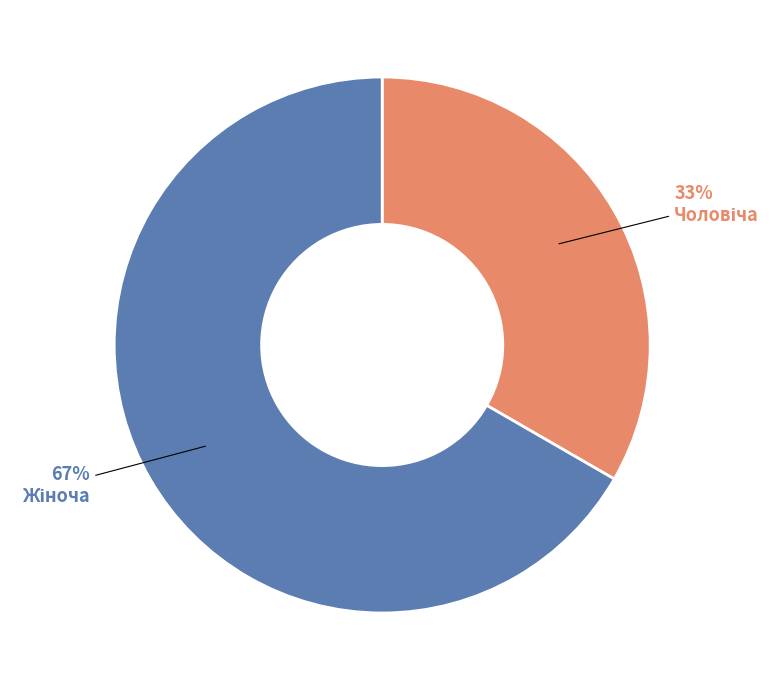

Is there any slice that represents more than half of the pie?

Yes